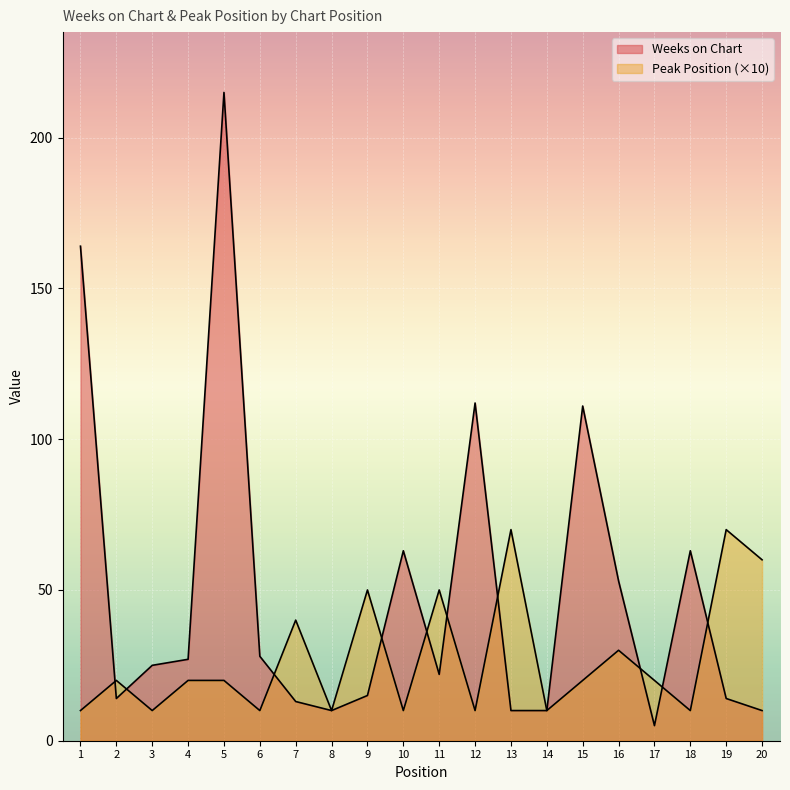

How many data points in Weeks on Chart are less than 25?

10